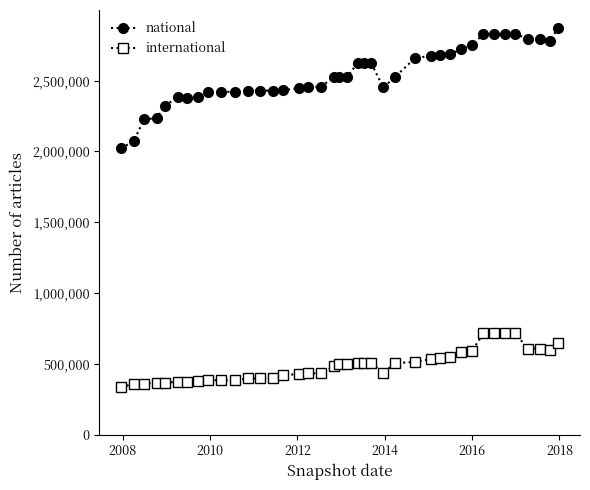

What is the maximum value for national?

2871992